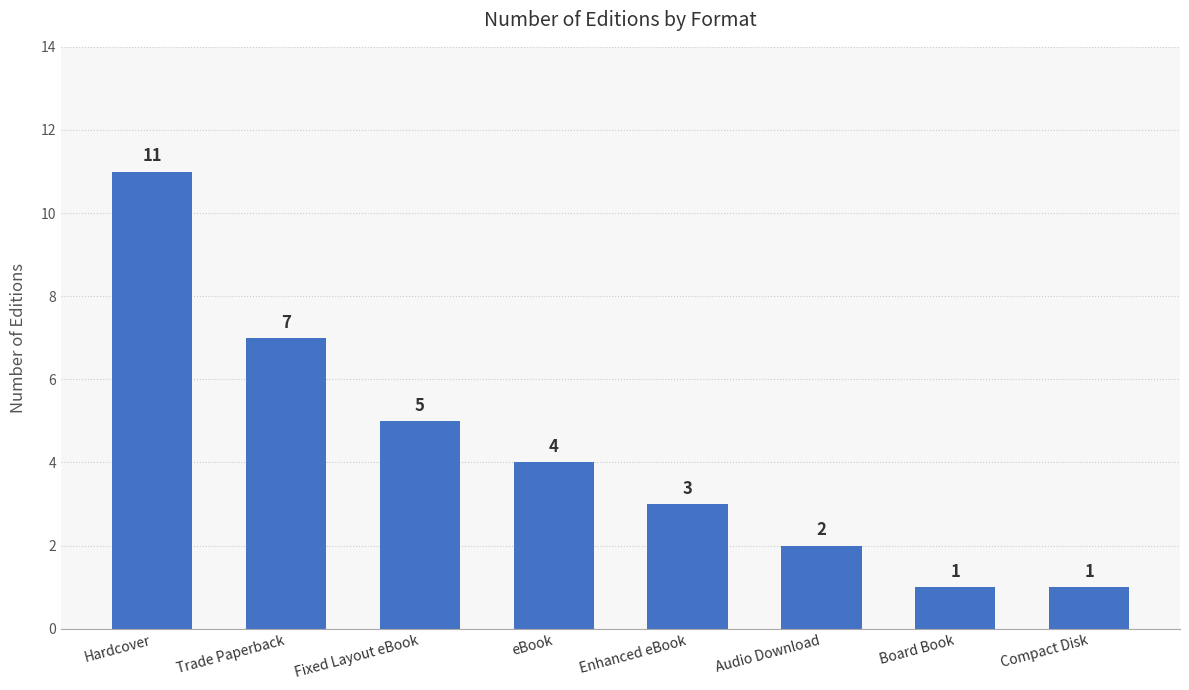

What is the minimum value shown in the chart?

1